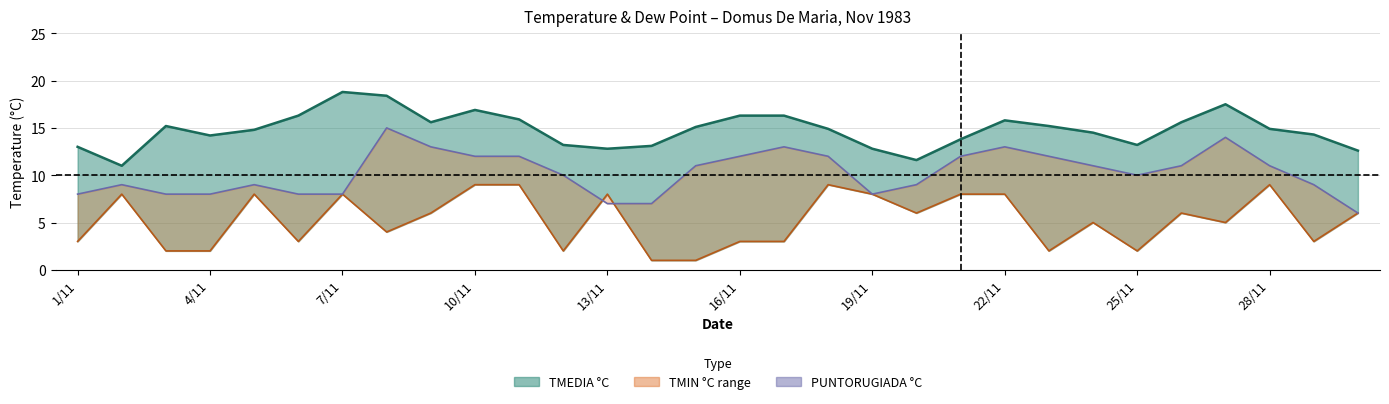

What is the value of the TMEDIA °C (line) point at the 8th from the left?

18.4